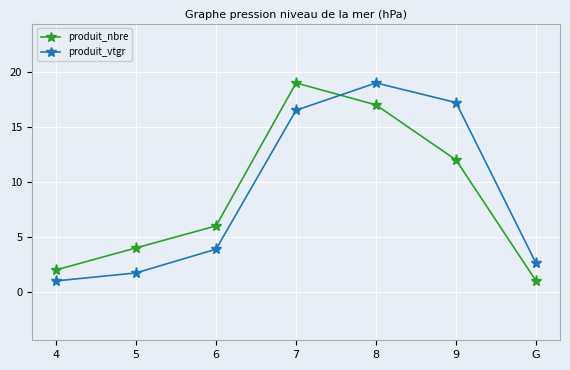

Reading left to right, transcribe all the data shown in this chart.

produit_nbre: 2.0	4.0	6.0	19.0	17.0	12.0	1.0
produit_vtgr: 1.0	1.7	3.9	16.5	19.0	17.2	2.6